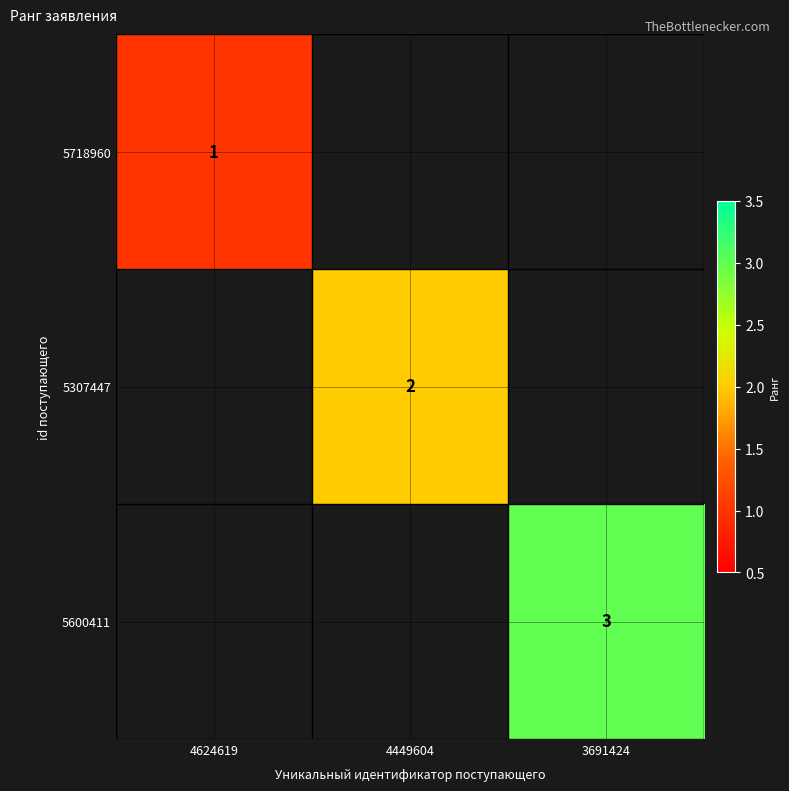

What is the maximum value shown in the chart?

3.0